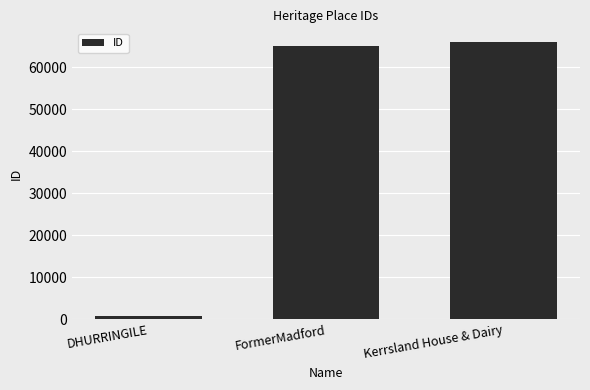

How many bars are there in total?

3